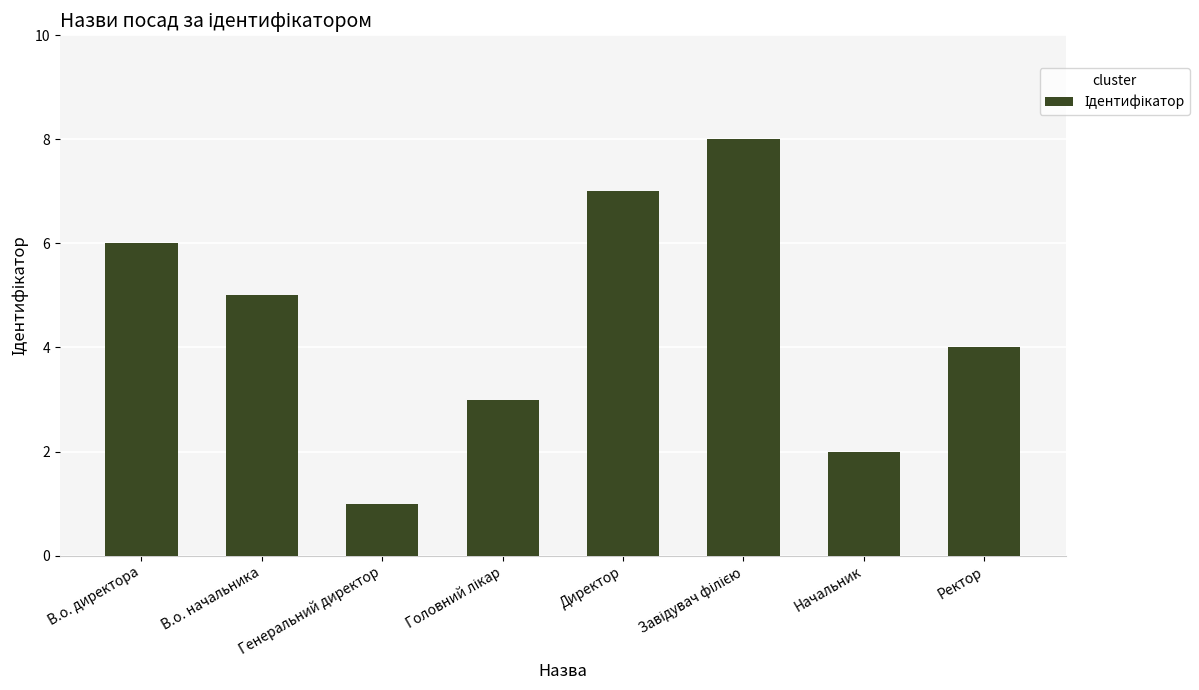

What is the maximum value shown in the chart?

8